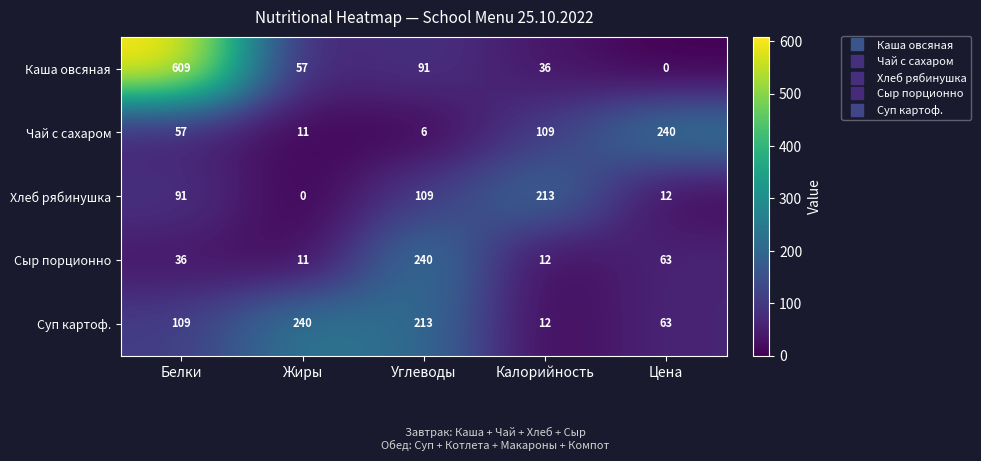

At how many categories does at least one series exceed 603?

1